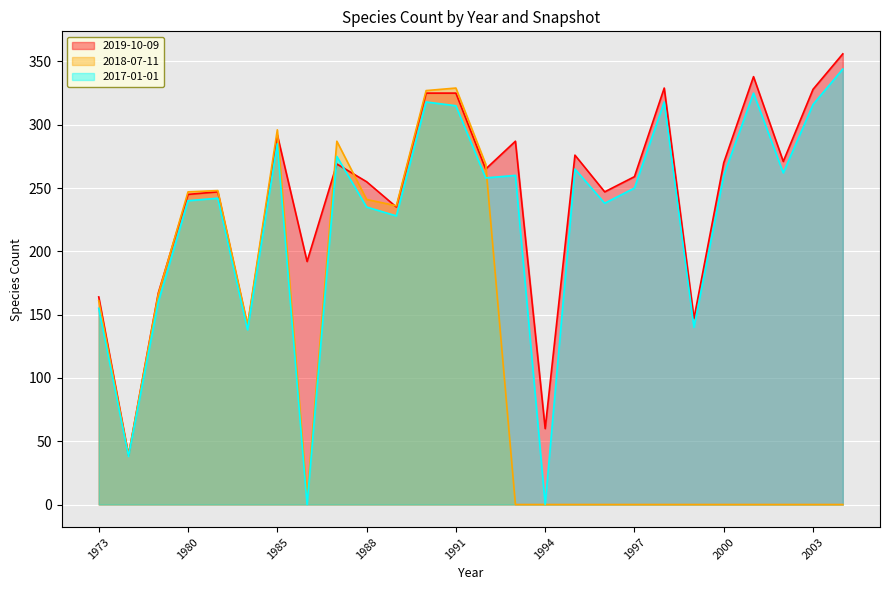

What are all the series names shown in the legend?

2019-10-09, 2018-07-11, 2017-01-01